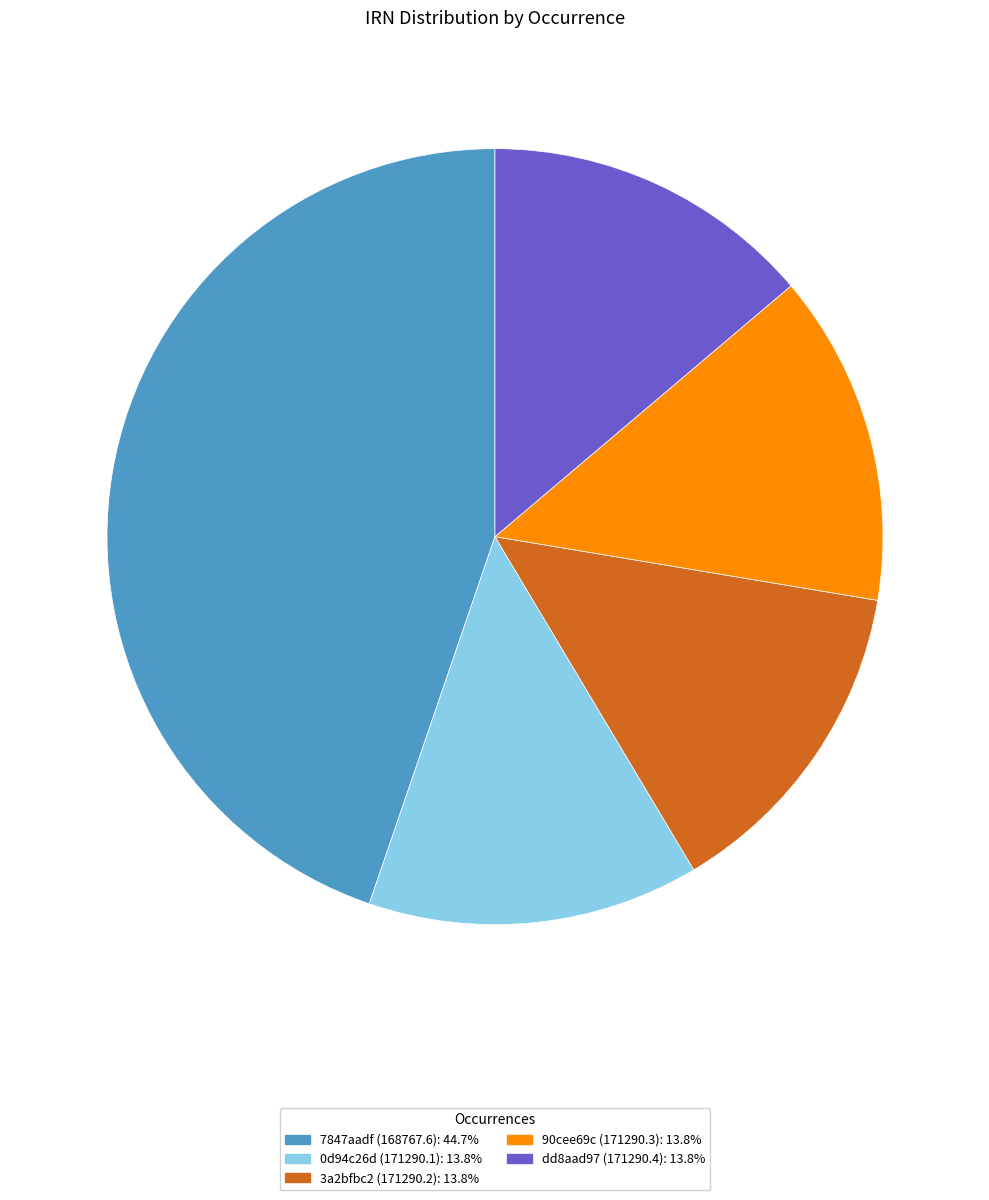

Do dd8aad97 (171290.4): 13.8% and 7847aadf (168767.6): 44.7% together represent more than half of the pie?

Yes